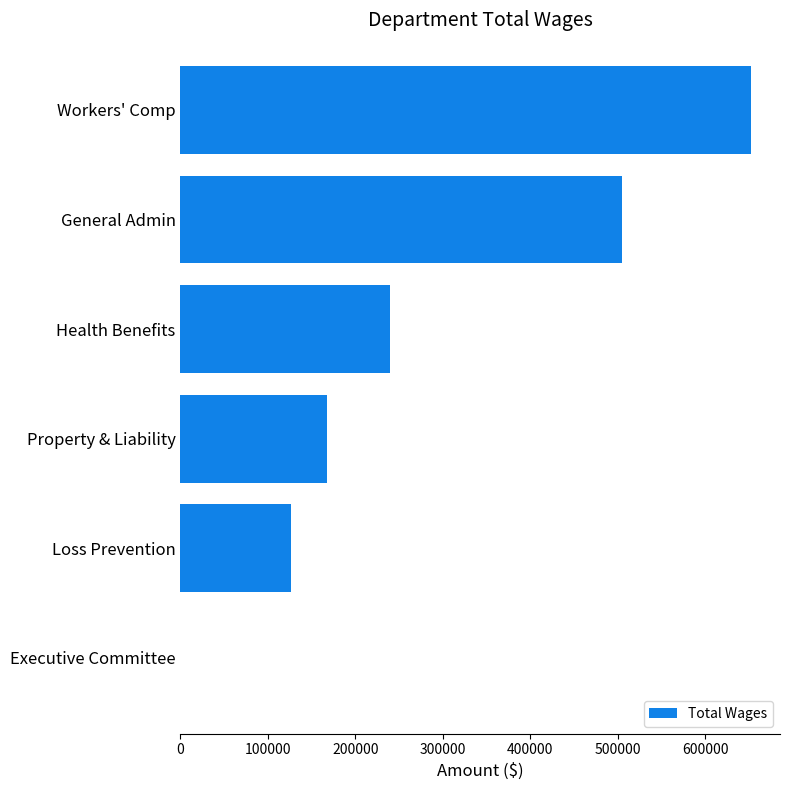

Are the bars horizontal?

Yes